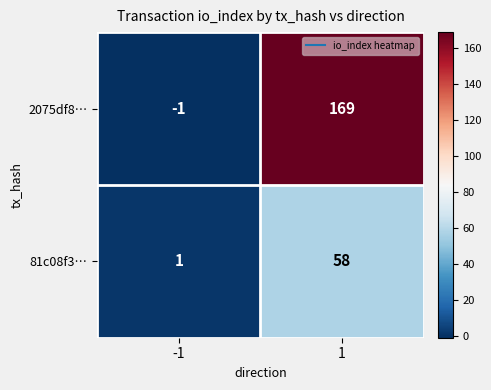

Rank the series at -1 from lowest to highest value.

2075df8…, 81c08f3…